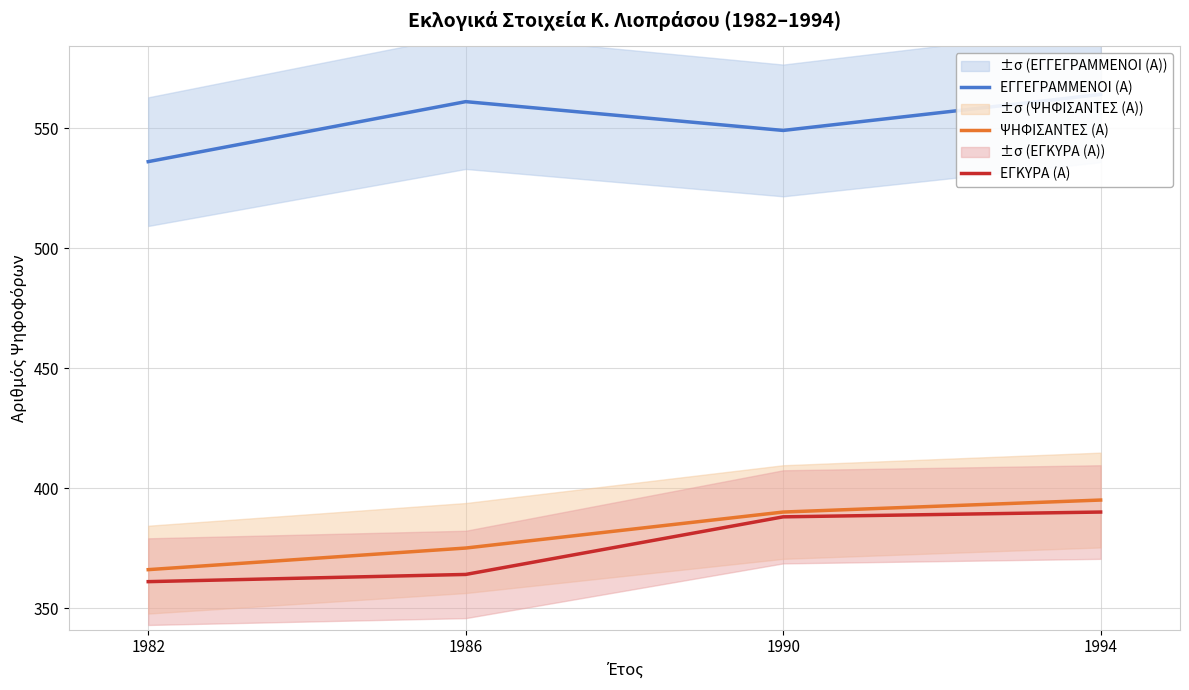

At which category is the sum across all series the highest?

1994